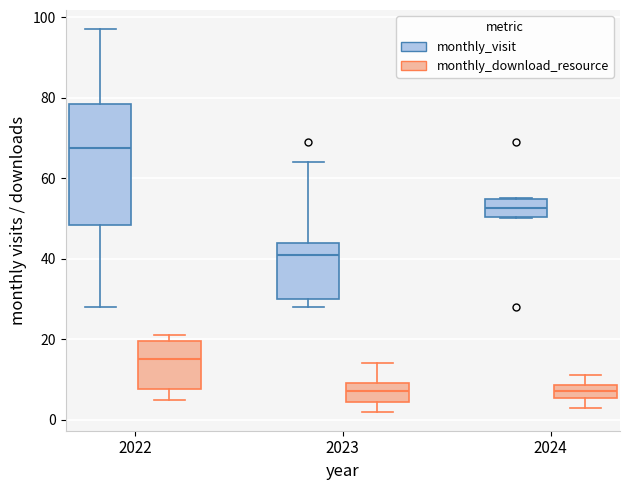

Where does the upper whisker of the box for 2023 (monthly_visit) end on the y-axis? The values are not printed on the chart, so give them approximately, as read against the axis.

64